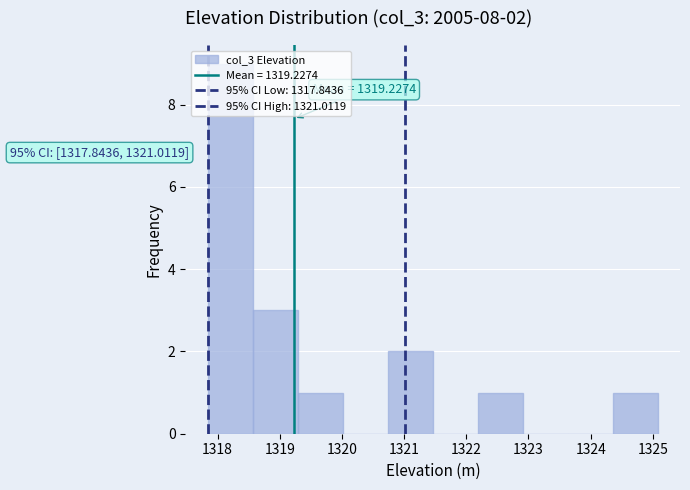

Which range on the x-axis has the tallest bar?

1317.8 to 1318.6